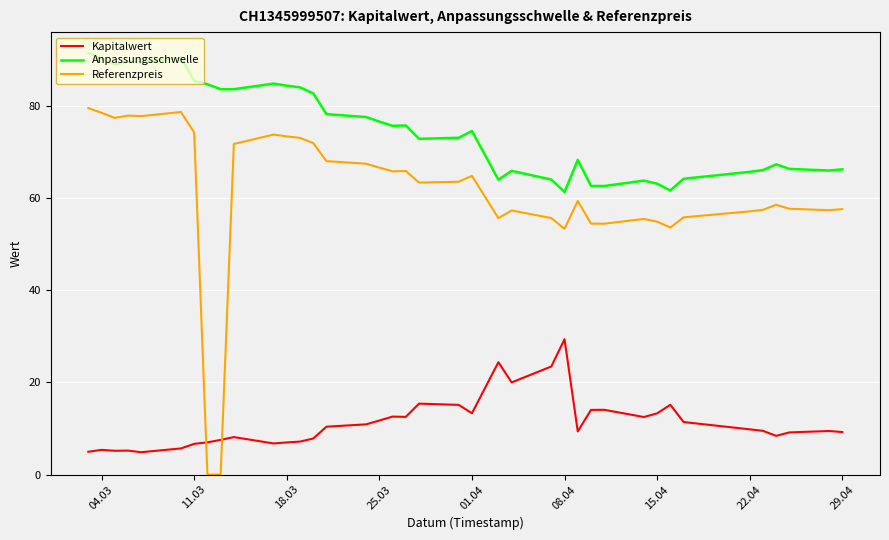

What is the maximum value shown in the chart?

91.3